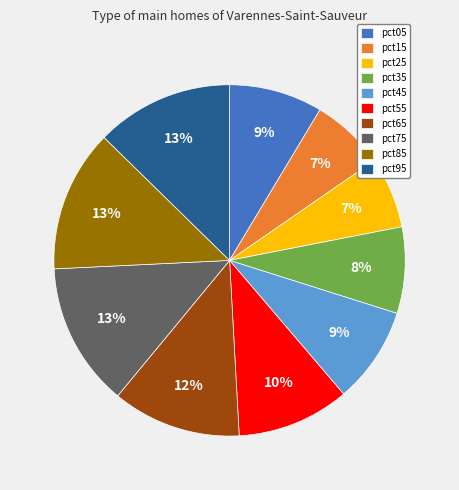

Is there a majority slice in this chart?

No